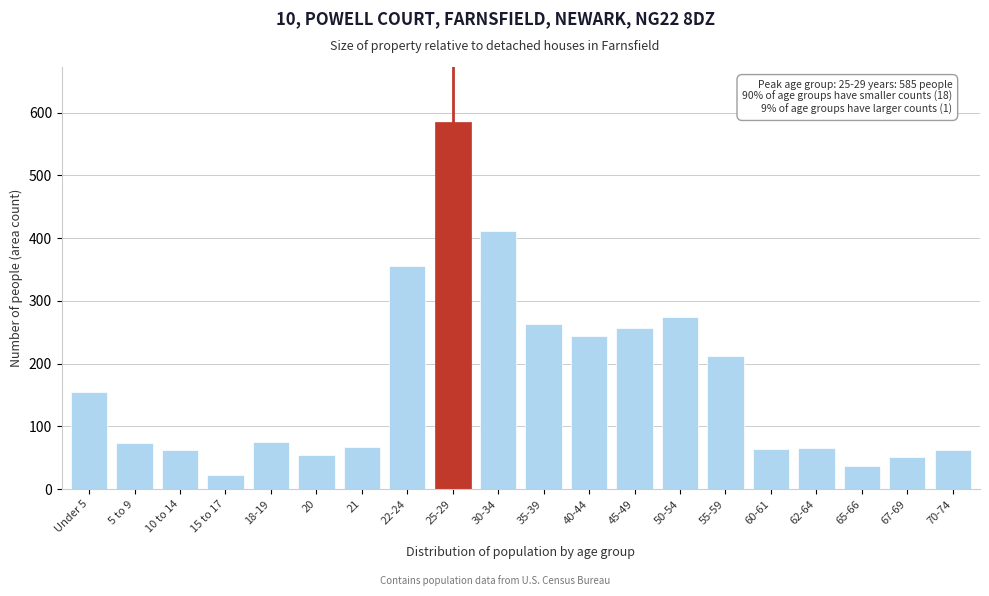

What is the average value?

170